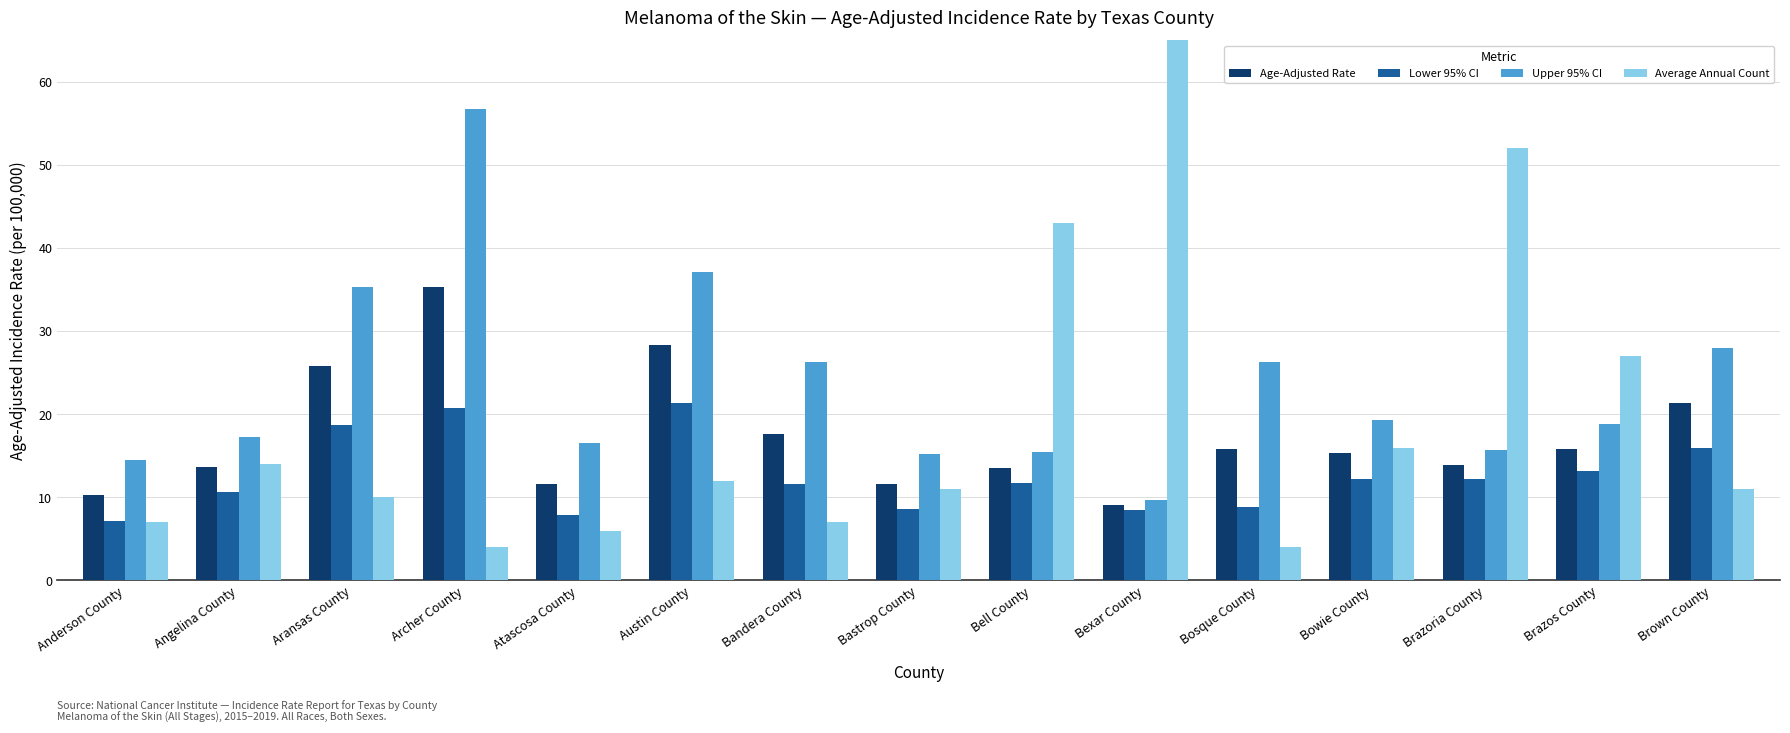

How many bars are there in total?

60